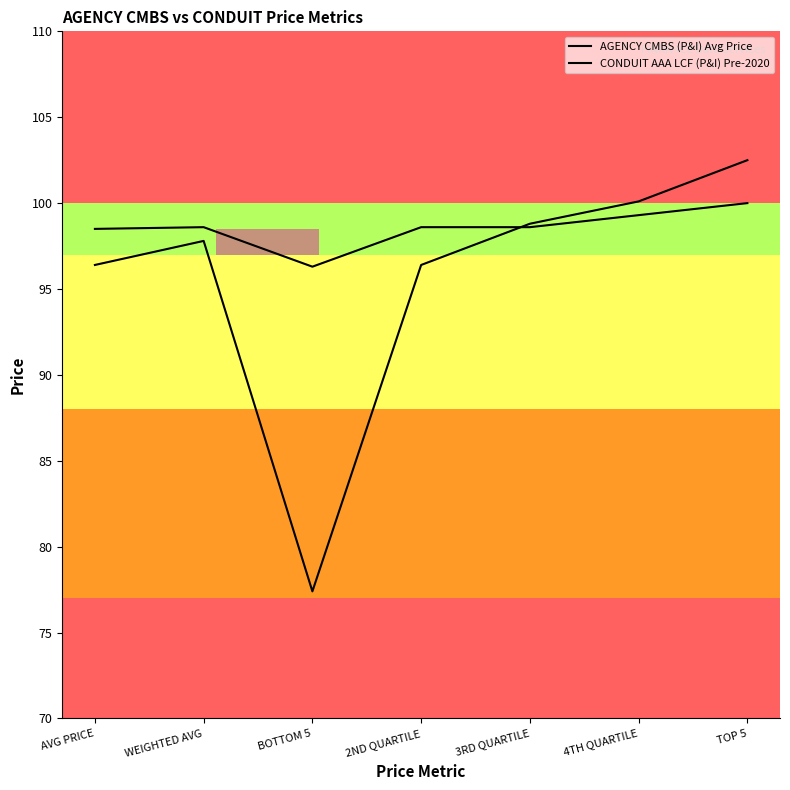

Reading left to right, extract all data points from this chart.

AGENCY CMBS (P&I) Avg Price: AVG PRICE=96.4	WEIGHTED AVG=97.8	BOTTOM 5=77.4	2ND QUARTILE=96.4	3RD QUARTILE=98.8	4TH QUARTILE=100.1	TOP 5=102.5
CONDUIT AAA LCF (P&I) Pre-2020: AVG PRICE=98.5	WEIGHTED AVG=98.6	BOTTOM 5=96.3	2ND QUARTILE=98.6	3RD QUARTILE=98.6	4TH QUARTILE=99.3	TOP 5=100.0